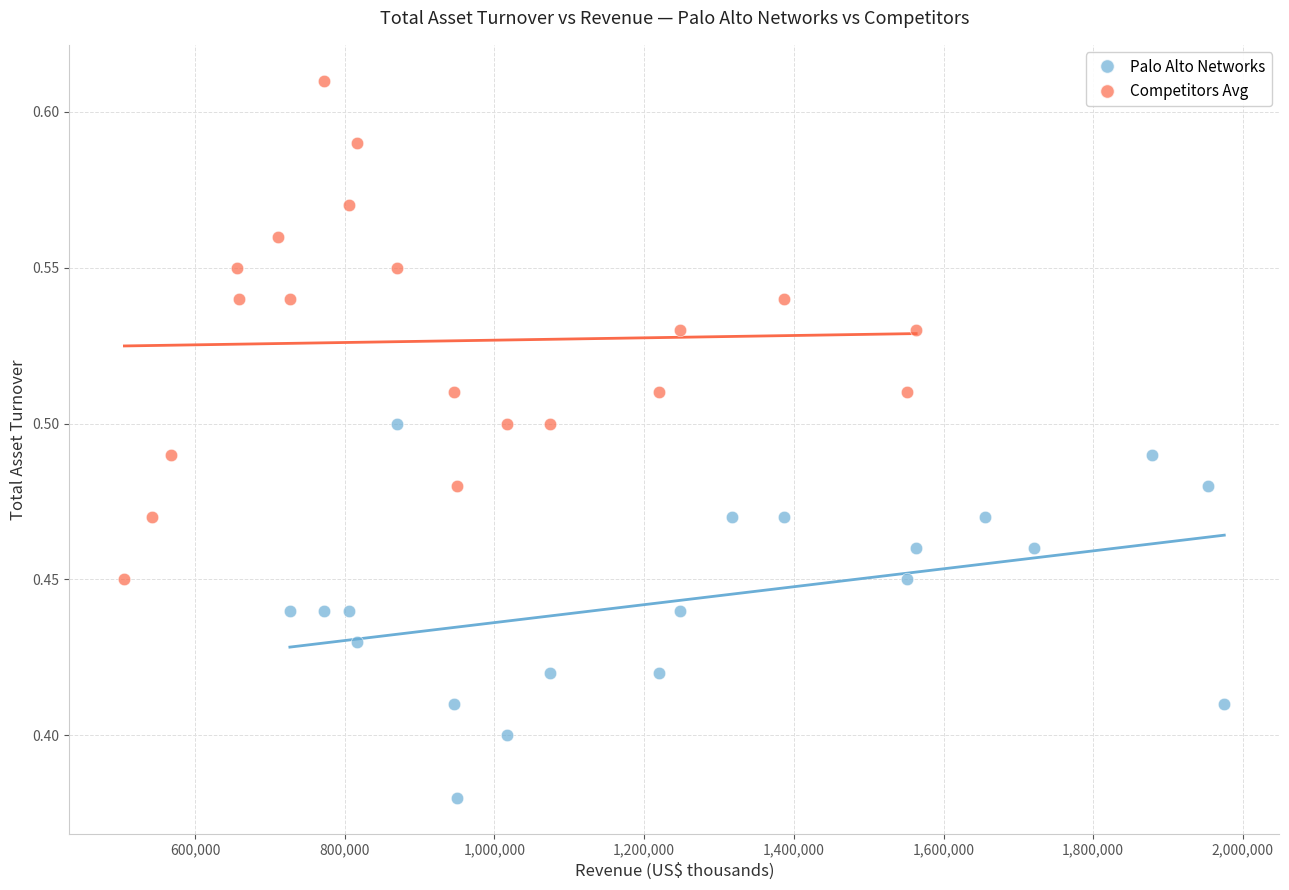

Which series reaches the minimum Y coordinate?

Palo Alto Networks